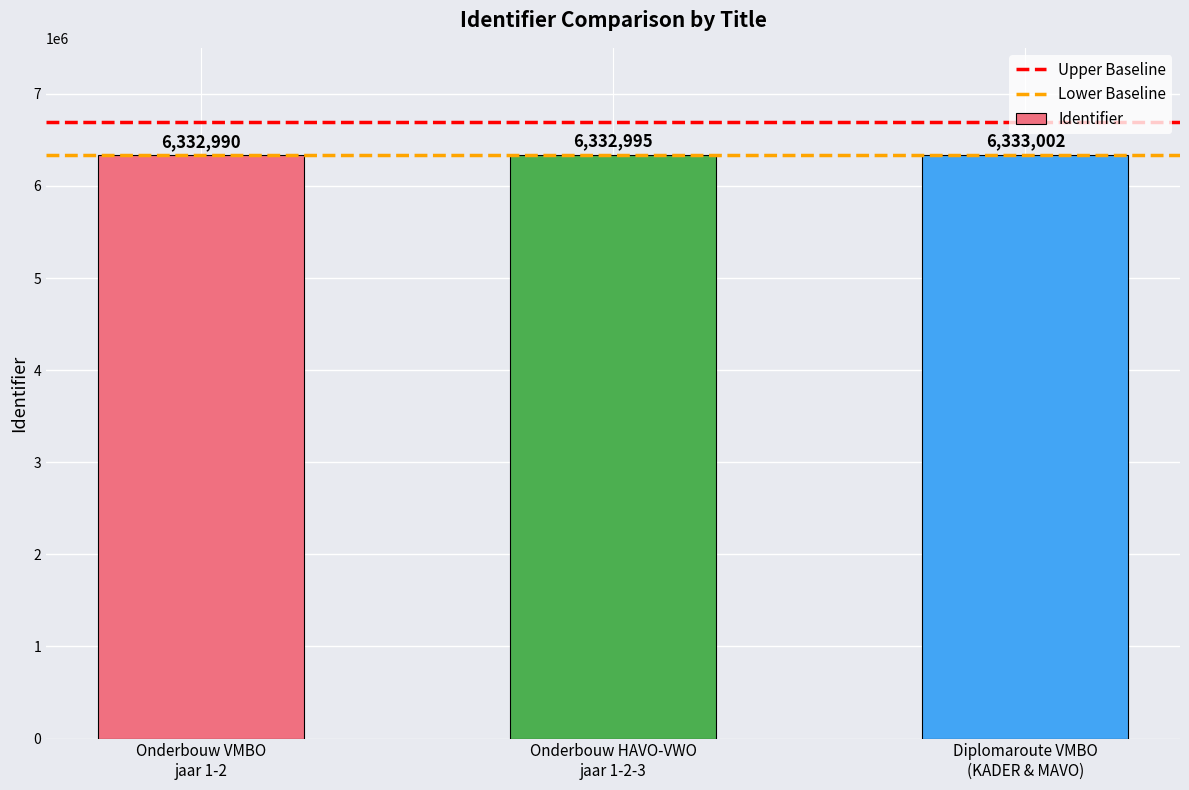

What is the minimum value shown in the chart?

6332990